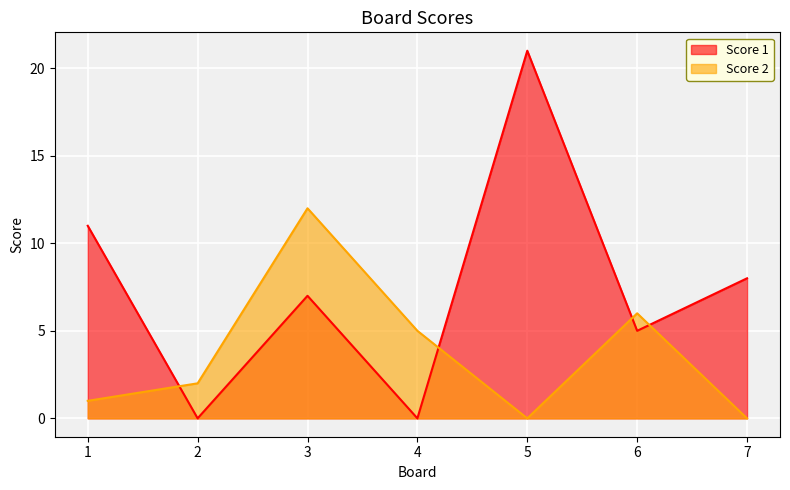

The Score 2 series shows 6 at 6. True or false?

True